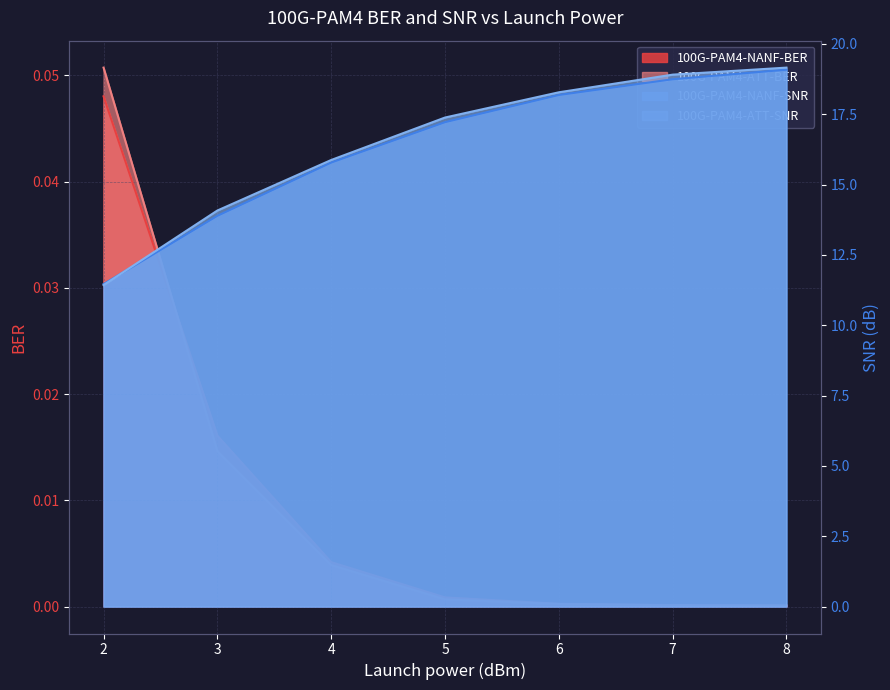

At which label does 100G-PAM4-NANF-SNR reach its minimum?

2